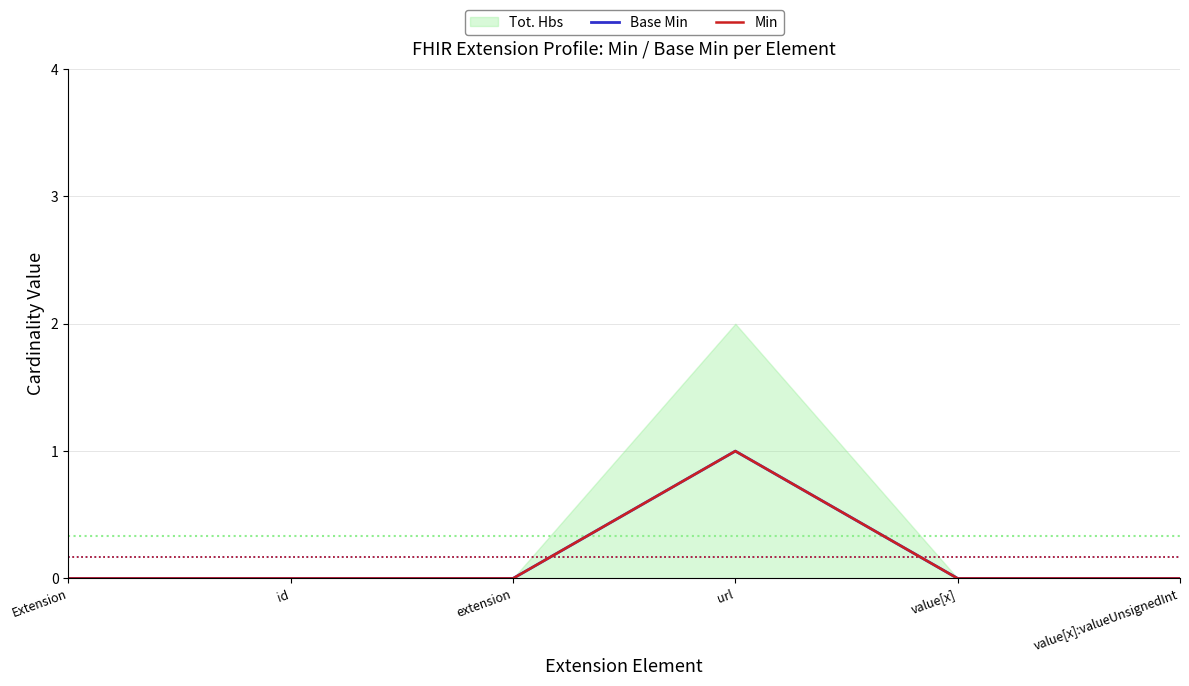

What is the sum of all Min values?

1